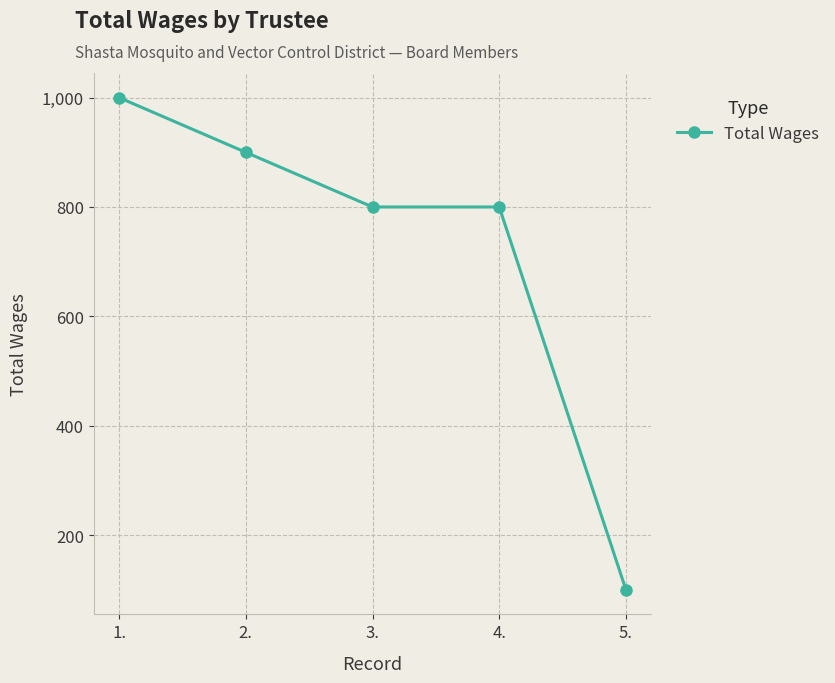

Read the value at 5..

100